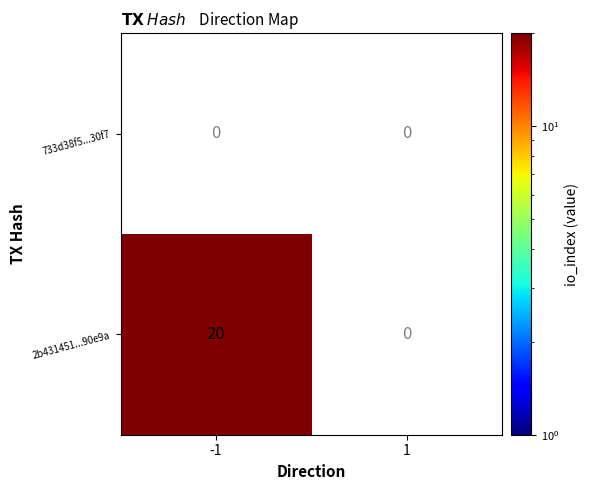

What is the spread (max minus min) of values at -1?

20